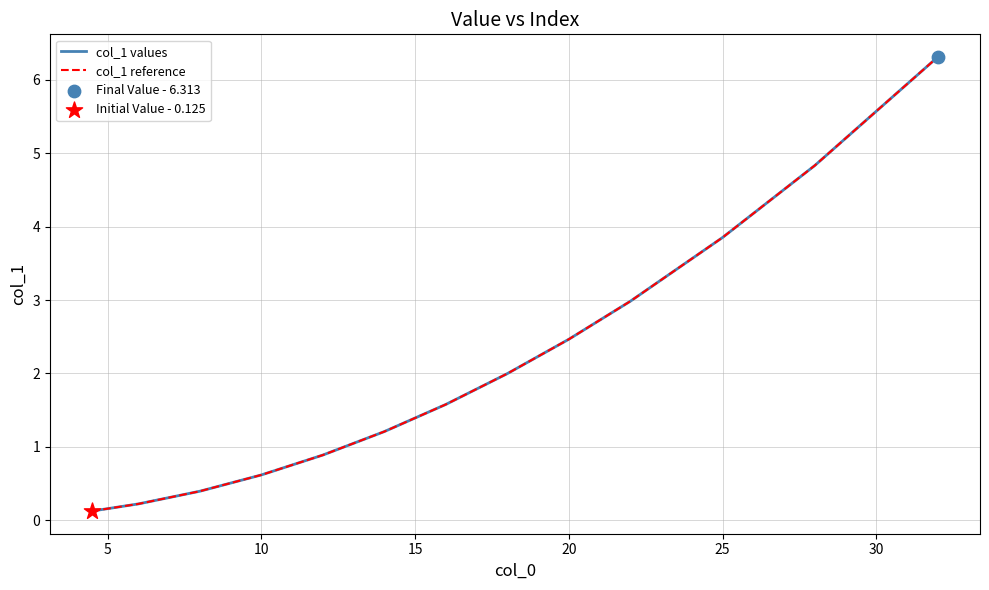

Does the chart have visible grid lines?

Yes